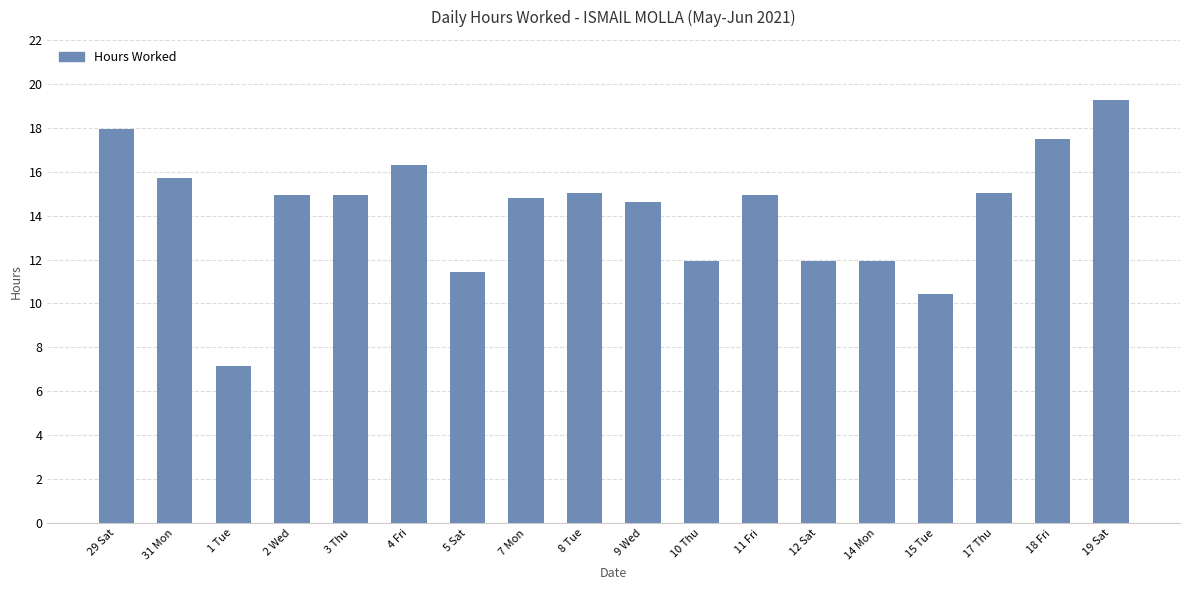

What is the ratio of the value at 4 Fri to the value at 12 Sat?

1.4